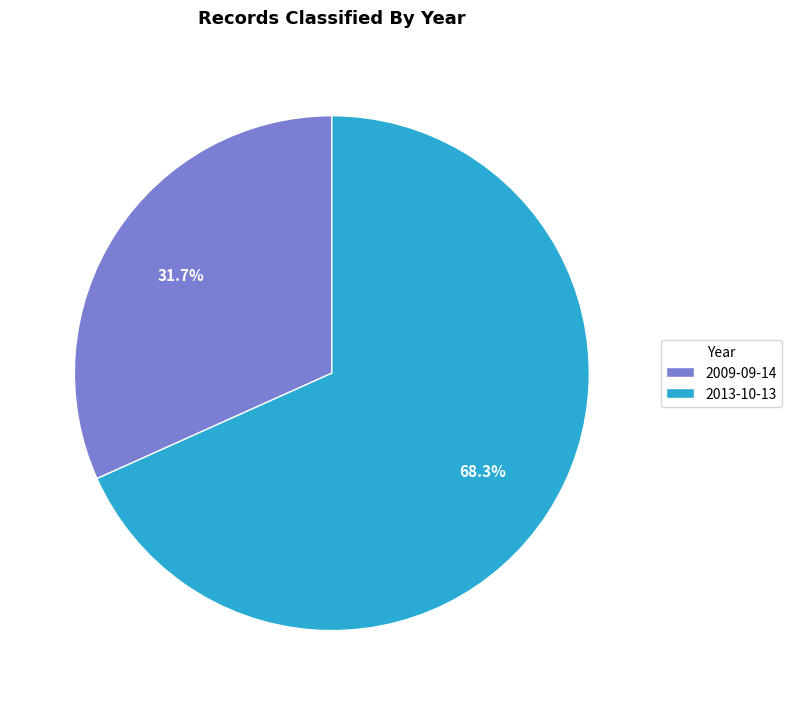

To the nearest percent, what portion does 2009-09-14 represent?

32%